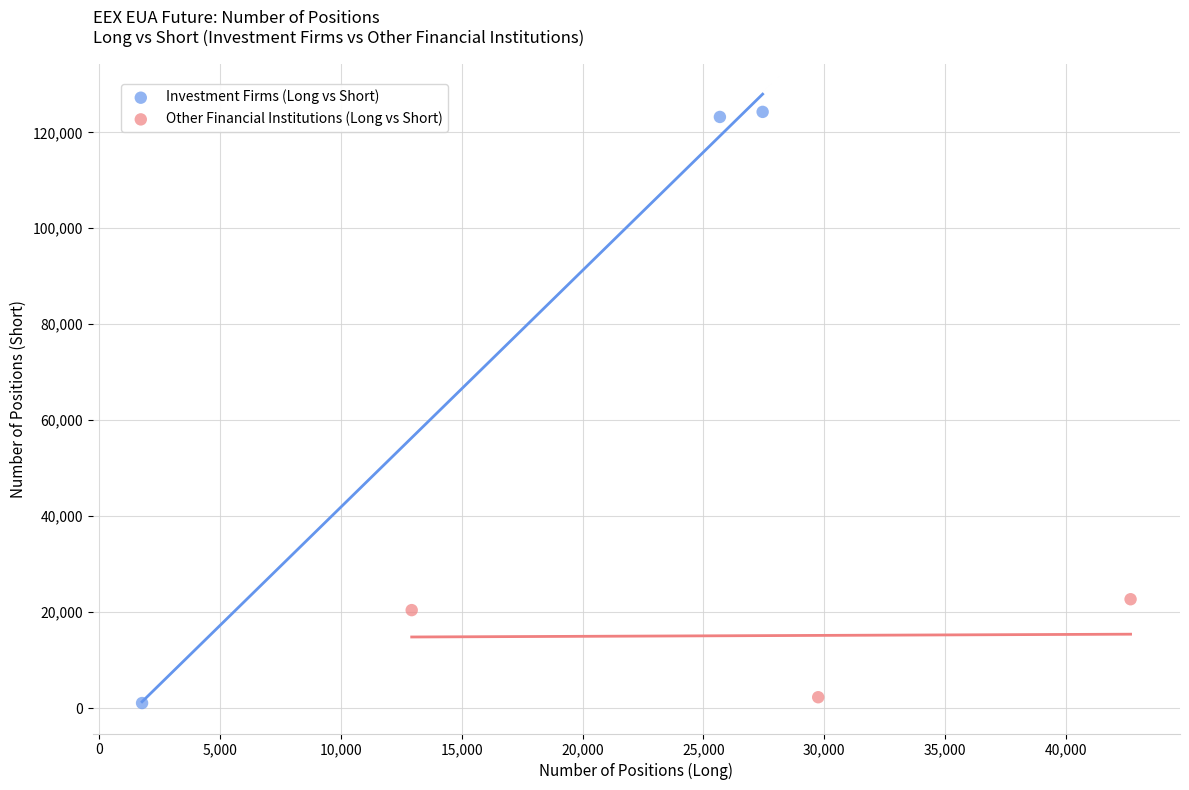

What are all the series names shown in the legend?

Investment Firms (Long vs Short), Other Financial Institutions (Long vs Short)